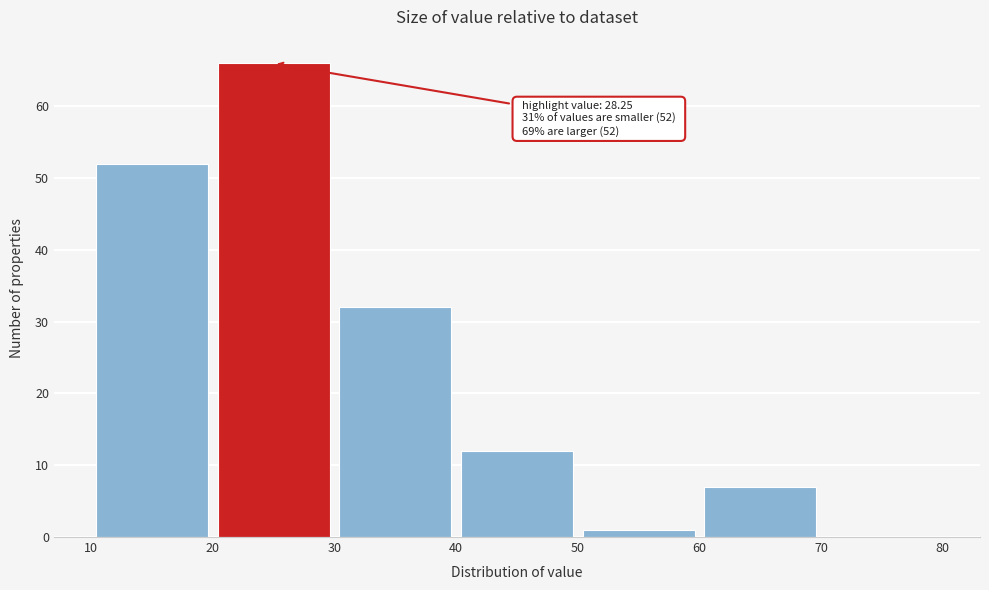

Over which range of the x-axis is the bar tallest?

20 to 30